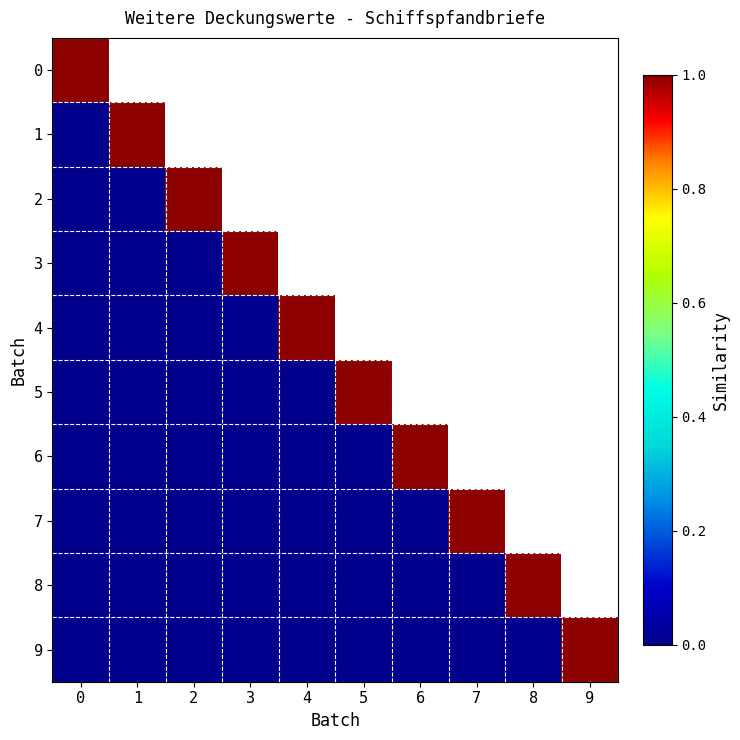

Which series has the largest total across all categories?

row_9